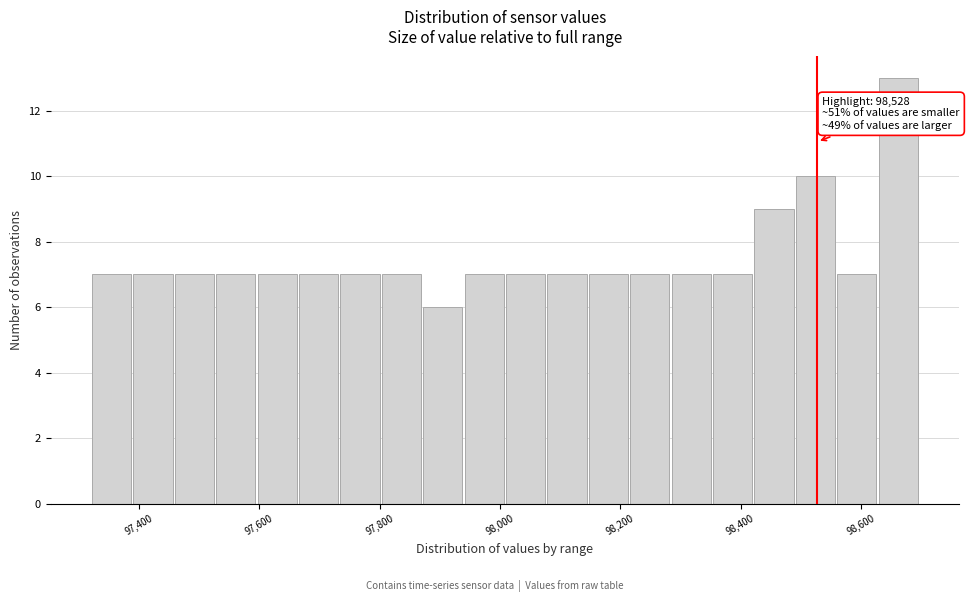

Around what value on the x-axis is the tallest bar? Give the approximate position of its centre, as read against the axis.

98660